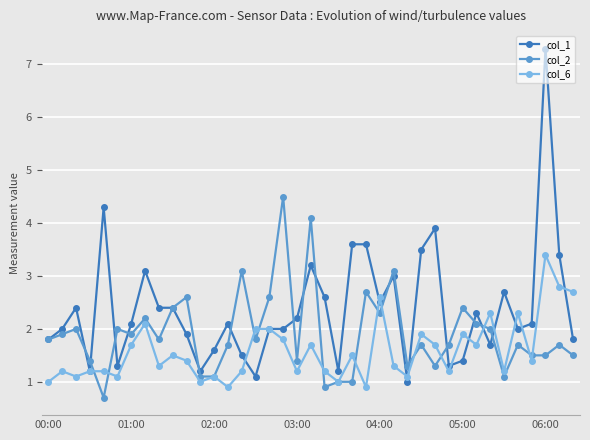

Rank the series by their average value, from highest to lowest.

col_1, col_2, col_6